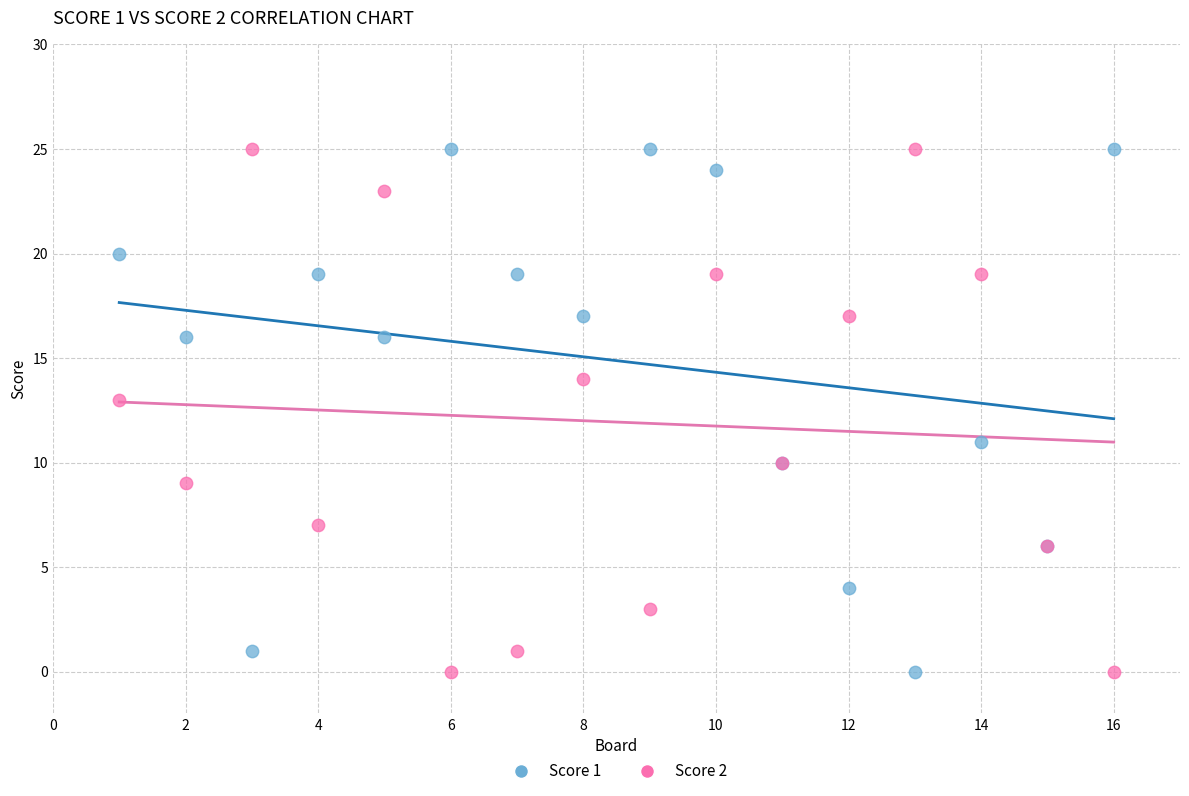

What is the X range (max minus min) for the scatter plot?

15